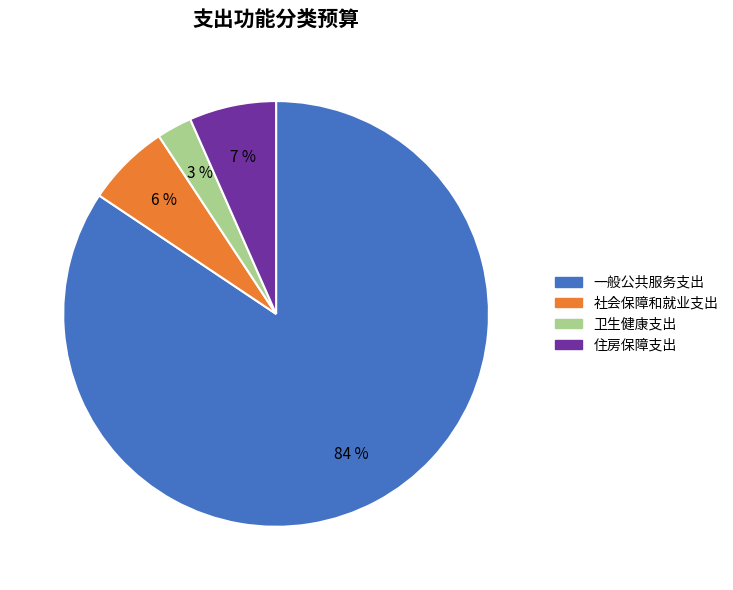

To the nearest percent, what is the combined percentage of 一般公共服务支出 and 住房保障支出?

91%